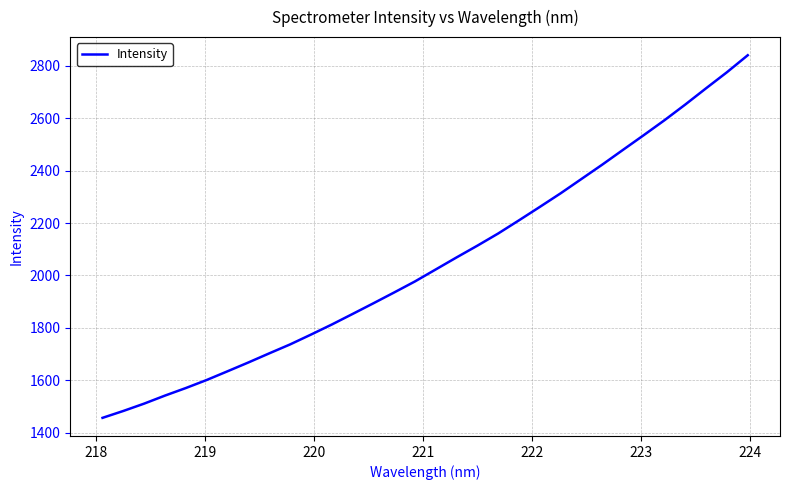

What is the maximum value shown in the chart?

2839.6